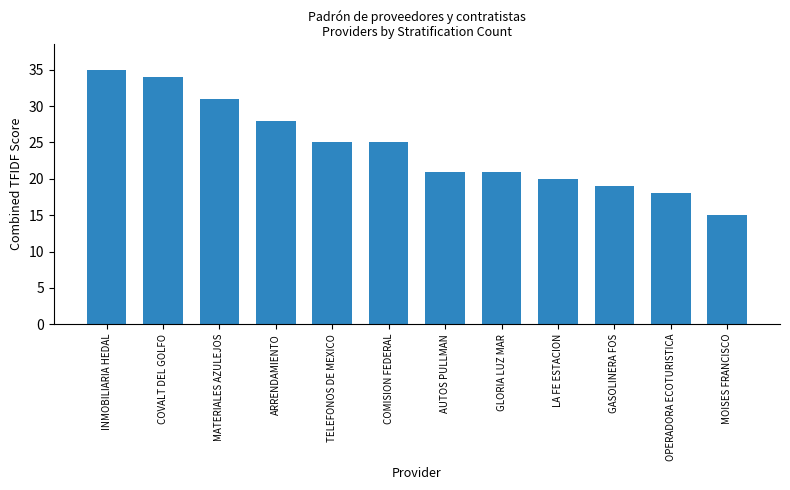

What is the sum of the values at ARRENDAMIENTO and AUTOS PULLMAN?

49